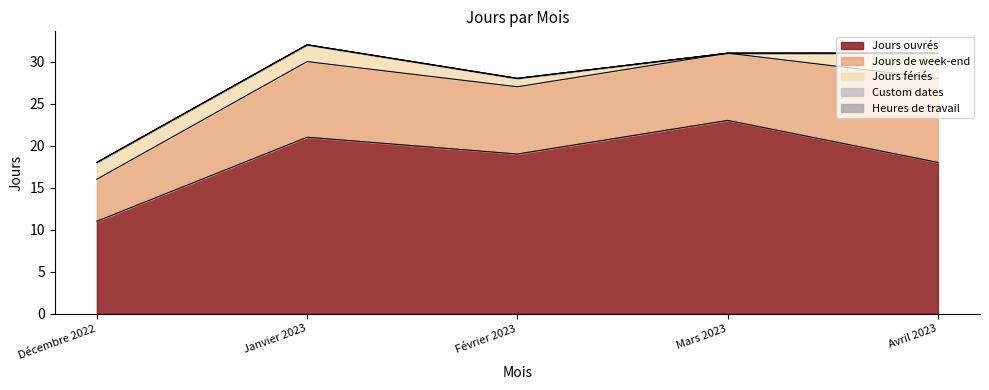

Which category has the highest value in the Jours fériés series?

Avril 2023